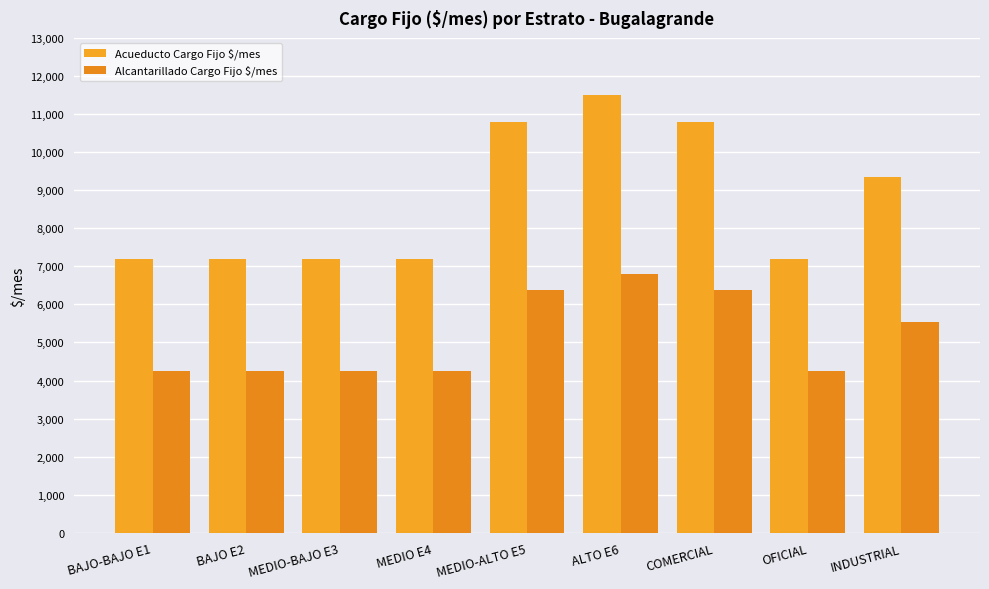

True or false: Acueducto Cargo Fijo $/mes has a value of 6242.6 at INDUSTRIAL.

False